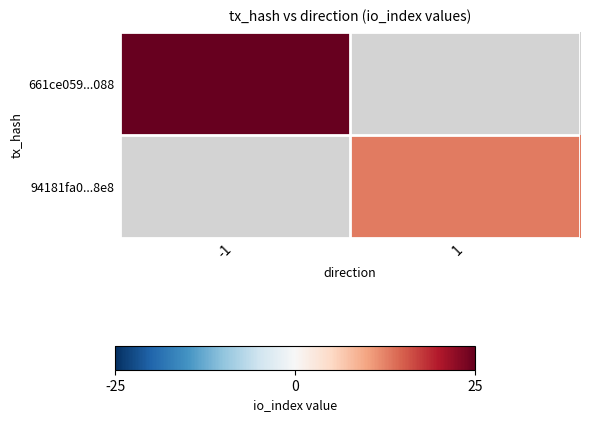

The value of 661ce059...088 at -1 is 25.0. True or false?

True